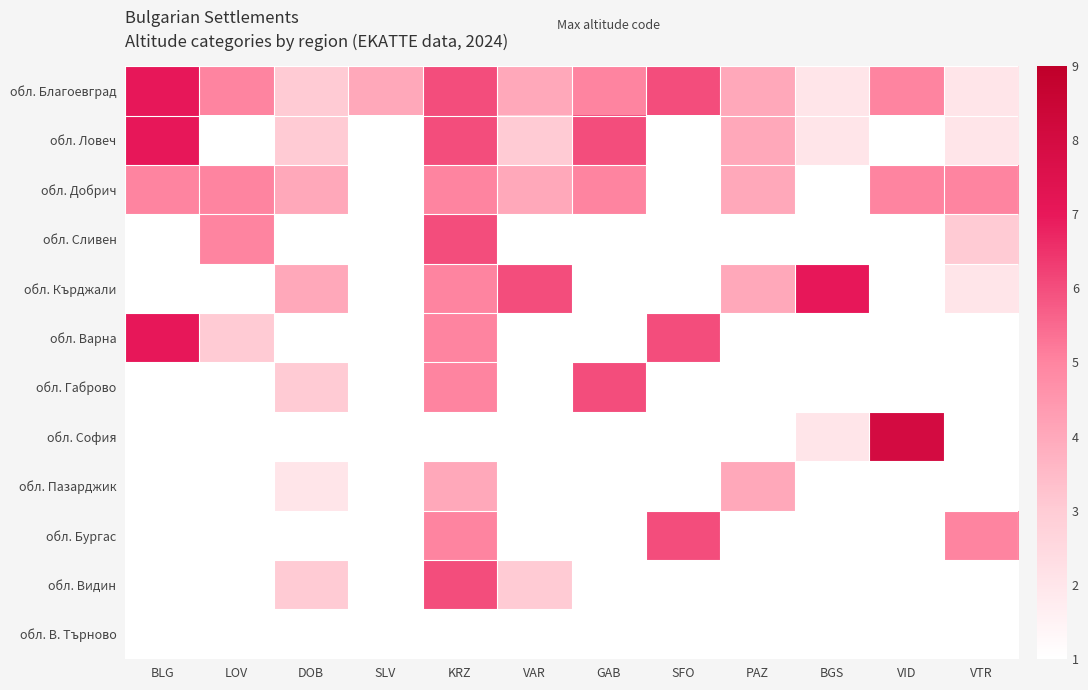

How many data points does each series have?

12